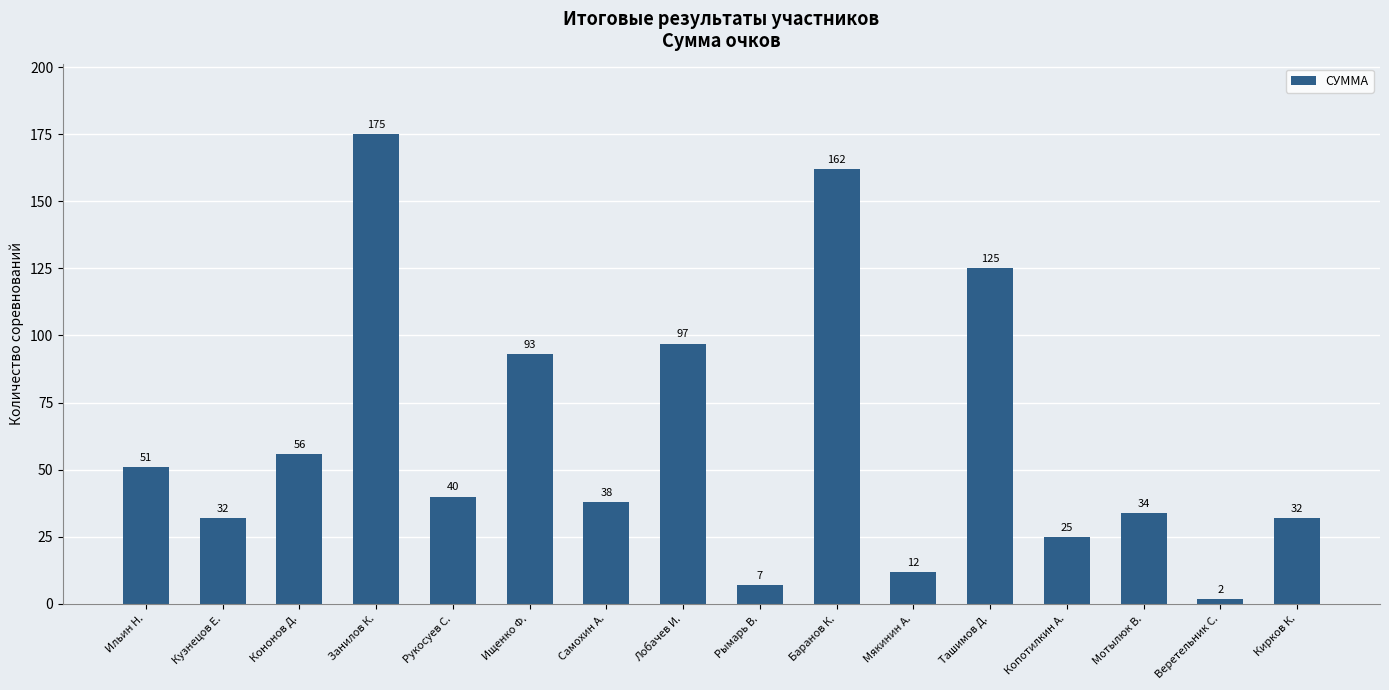

The value at Рукосуев С. is 40. True or false?

True